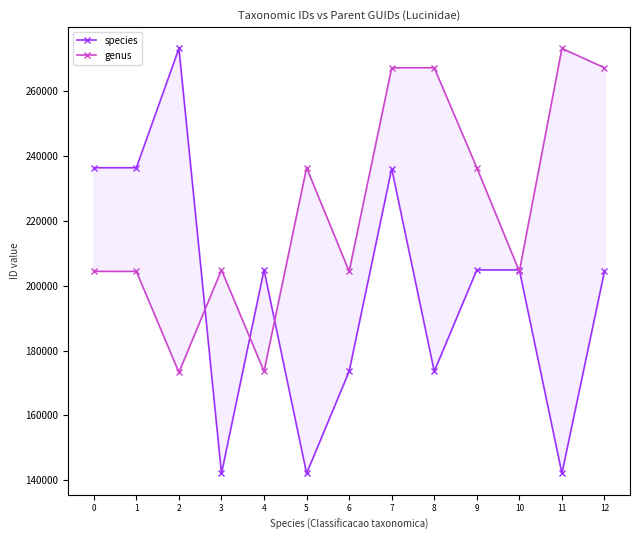

True or false: species has a value of 204856 at 9.

True